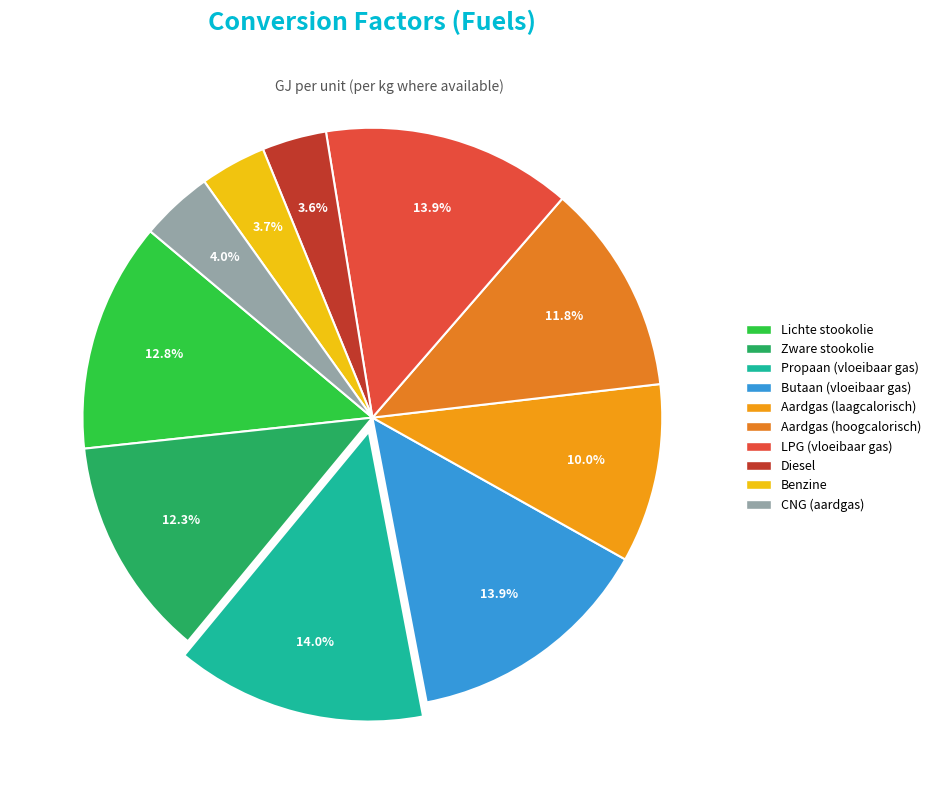

How many segments does this pie chart have?

10